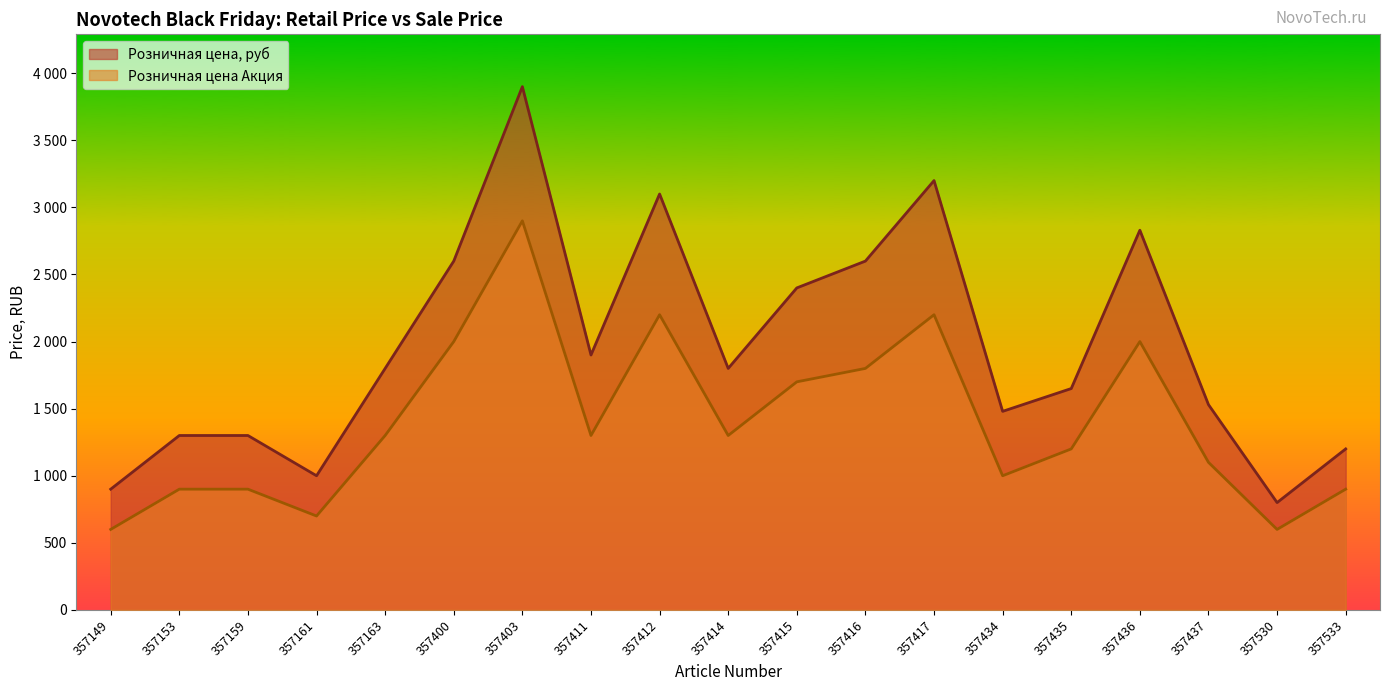

What is the difference between the highest and lowest values at 357415?

700